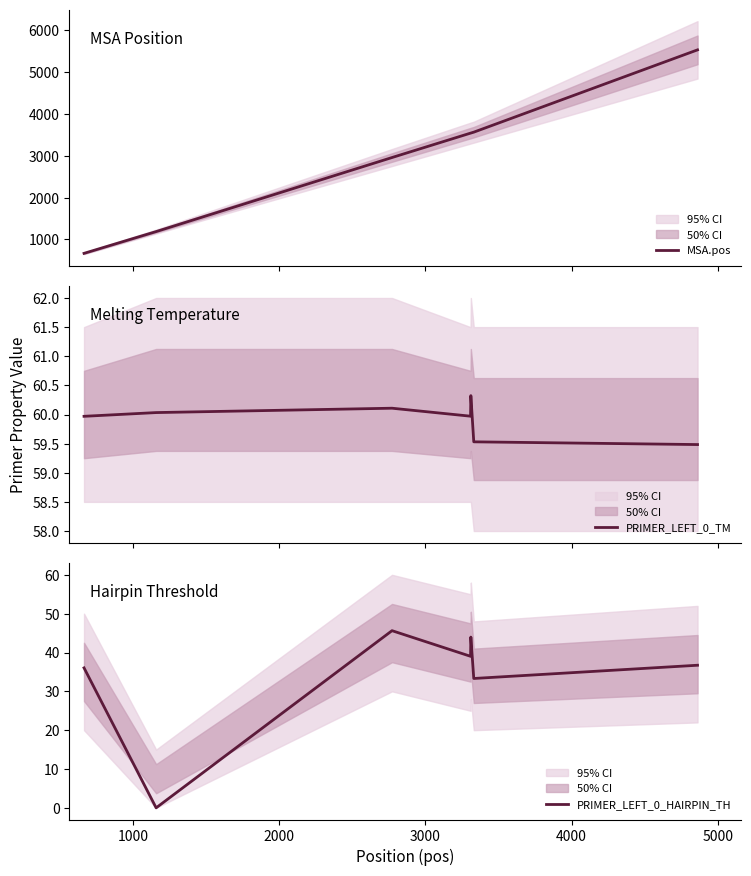

What is the sum of all MSA.pos values?

20980